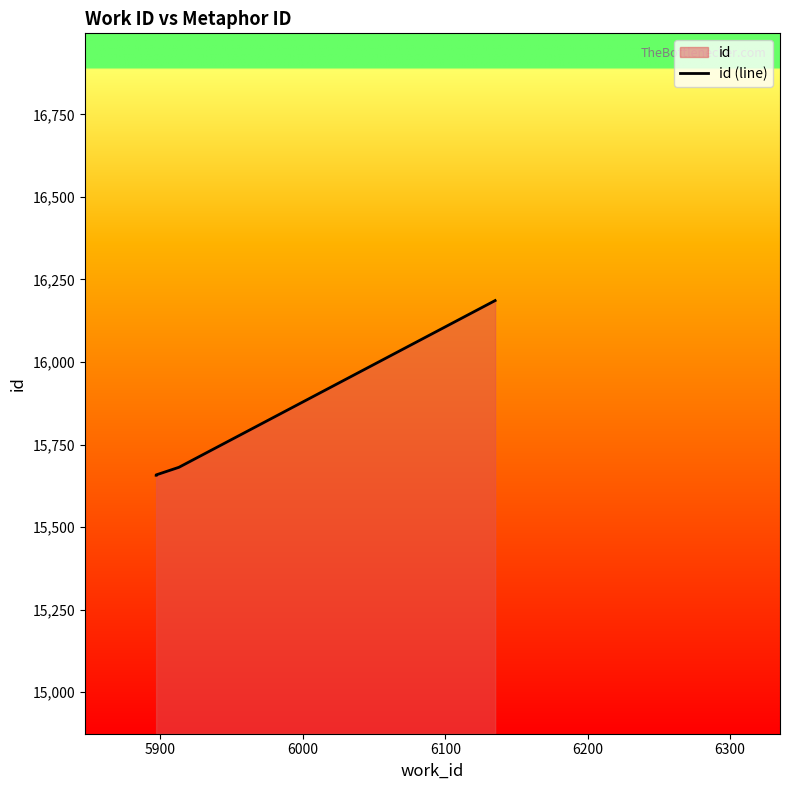

How many values exceed 15681?

1